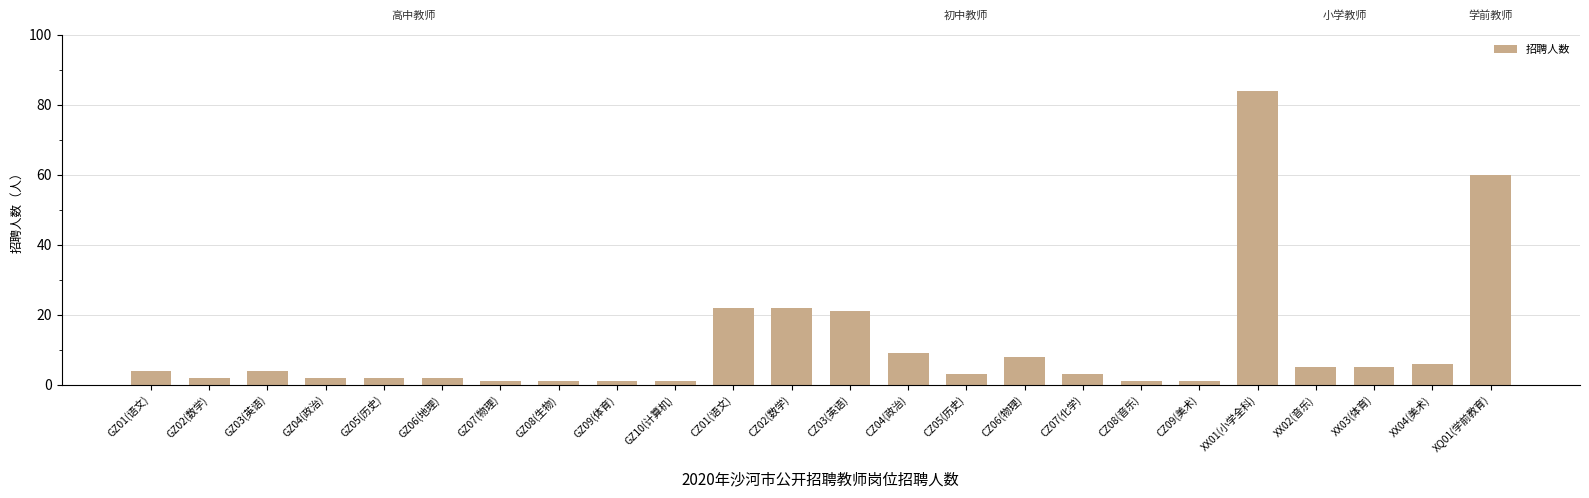

Read the value at XX03(体育), to the nearest 5.

5